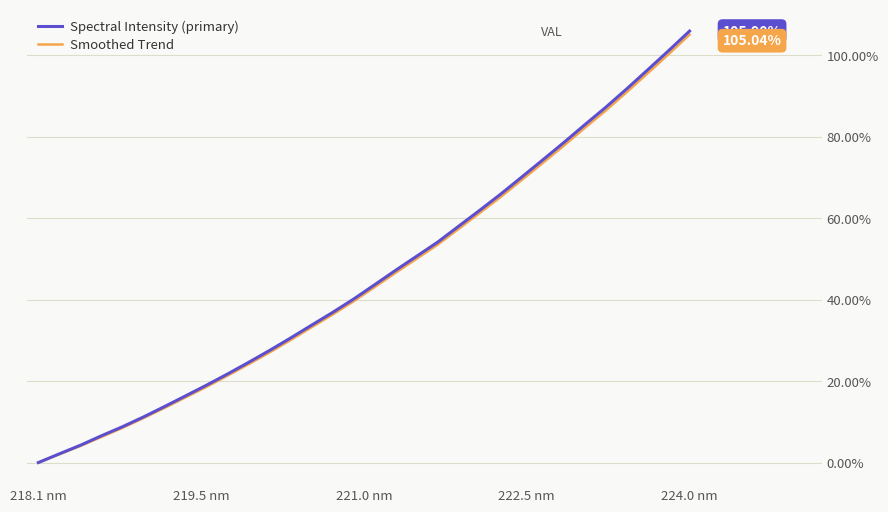

Which category has the highest value in the Smoothed Trend series?

224.0 nm